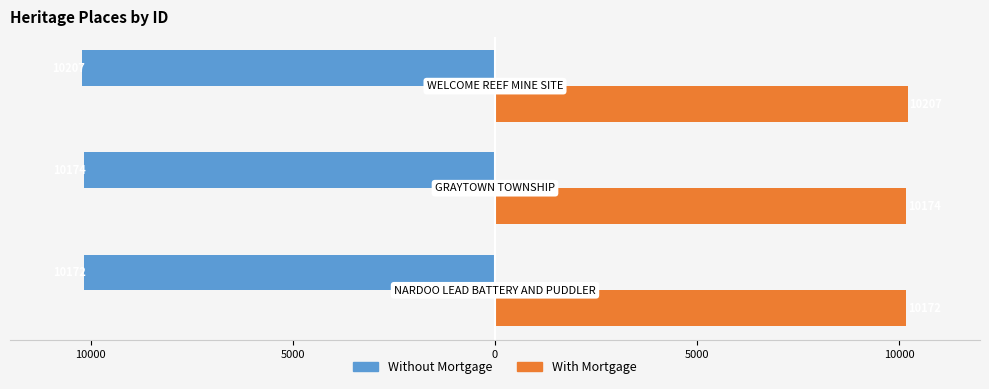

What are all the series names shown in the legend?

Without Mortgage, With Mortgage